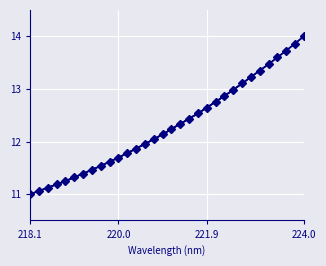

How many categories are shown in the chart?

32